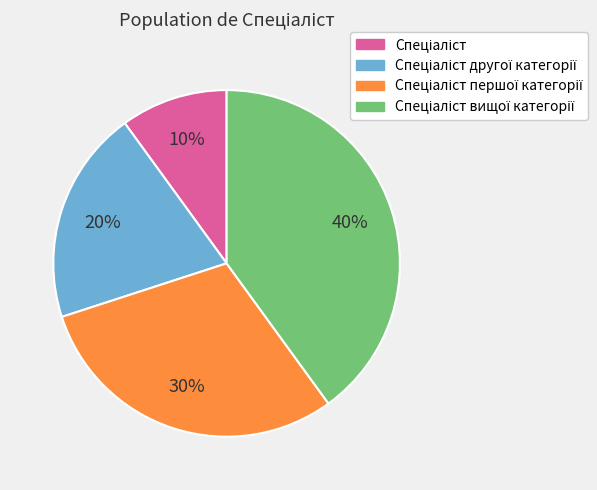

How many slices are in this pie chart?

4